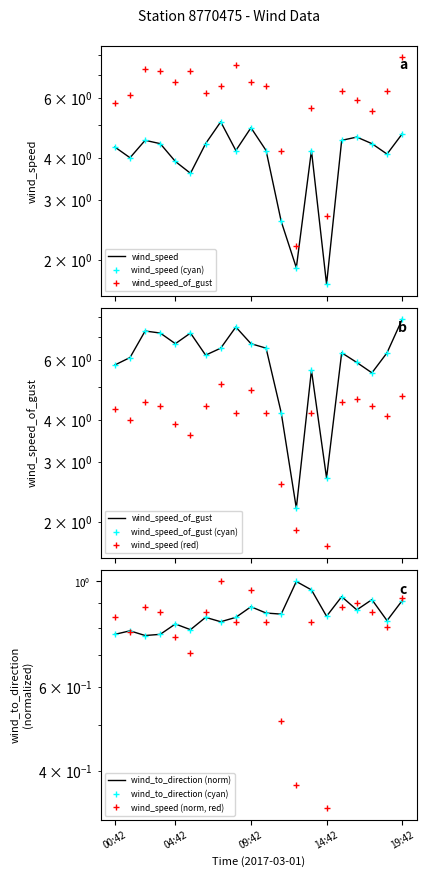

True or false: wind_speed_of_gust has a value of 11.7 at 2017-03-01T05:42.

False